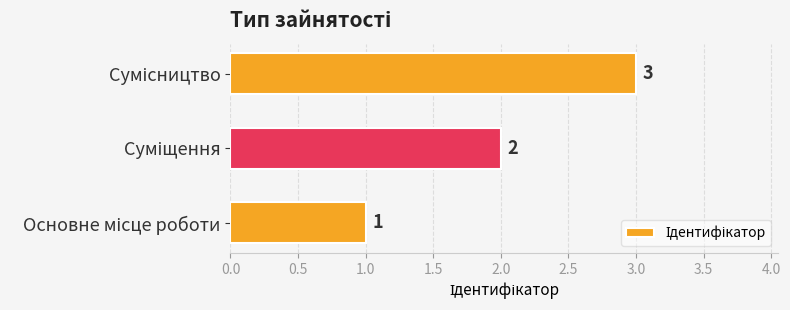

Count the values in the range 1 to 3.

3